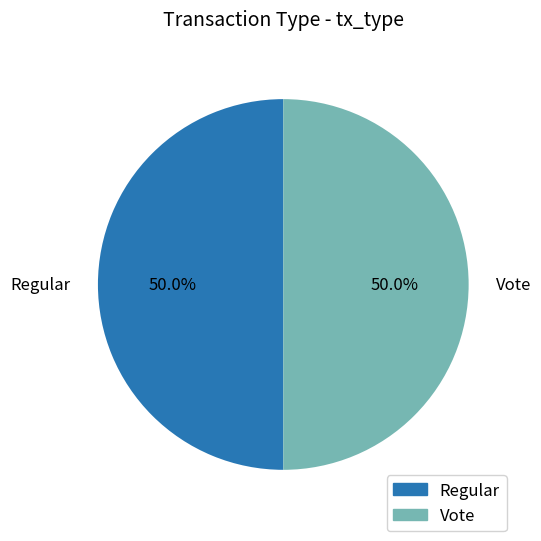

To the nearest percent, what portion does Vote represent?

50%